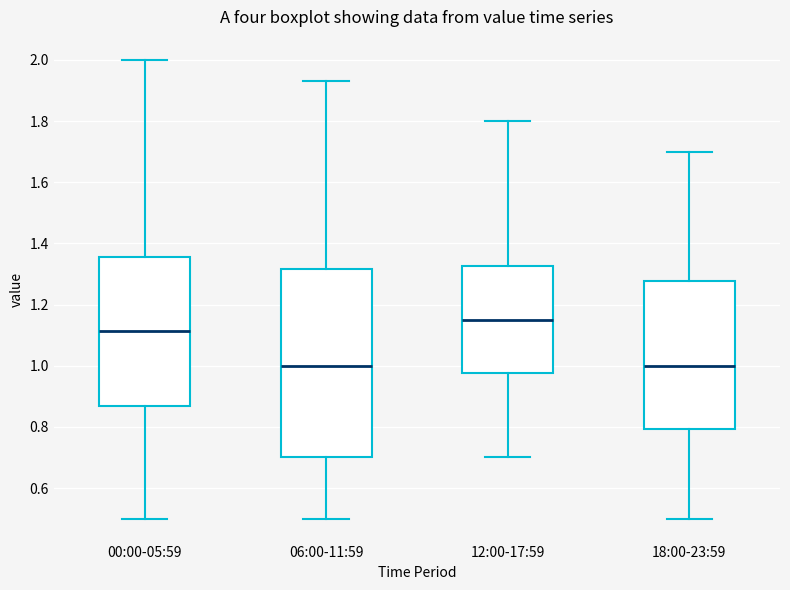

Which box is the tallest, from its lower edge to its upper edge?

06:00-11:59